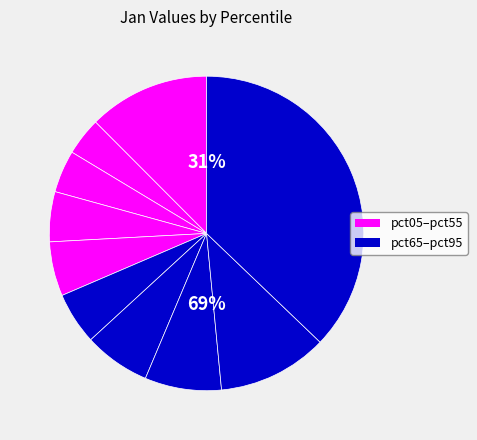

What percentage do pct85 and pct75 together represent?

19.2%